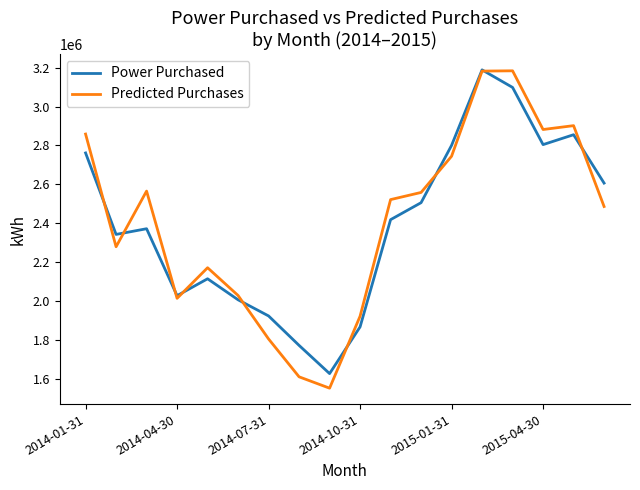

Does the chart display data point markers on the line(s)?

No